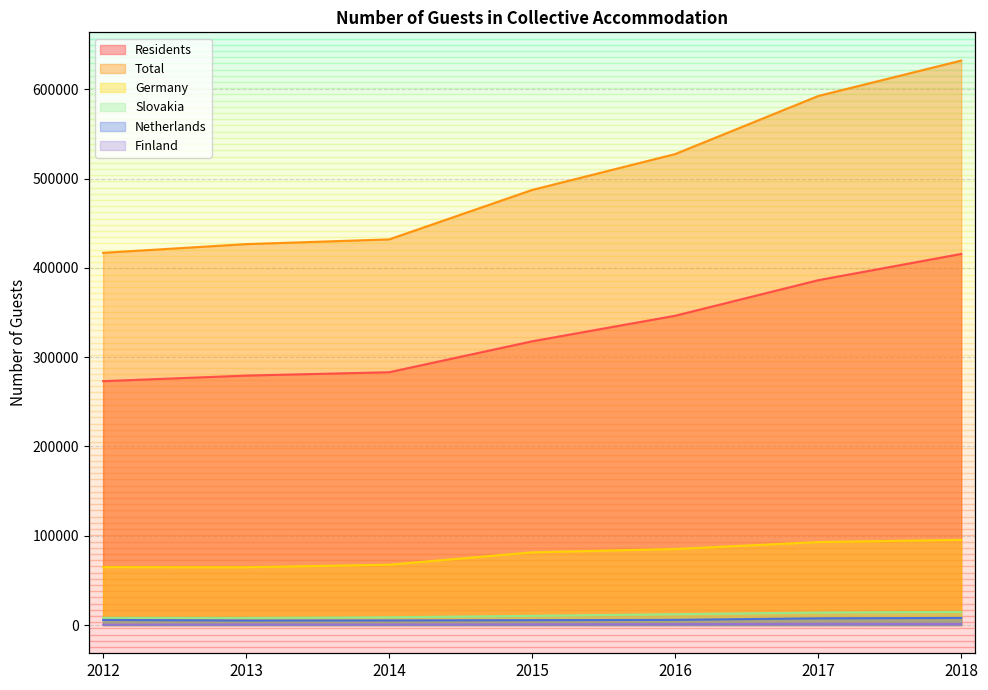

What is the average value of the Residents series?

328799